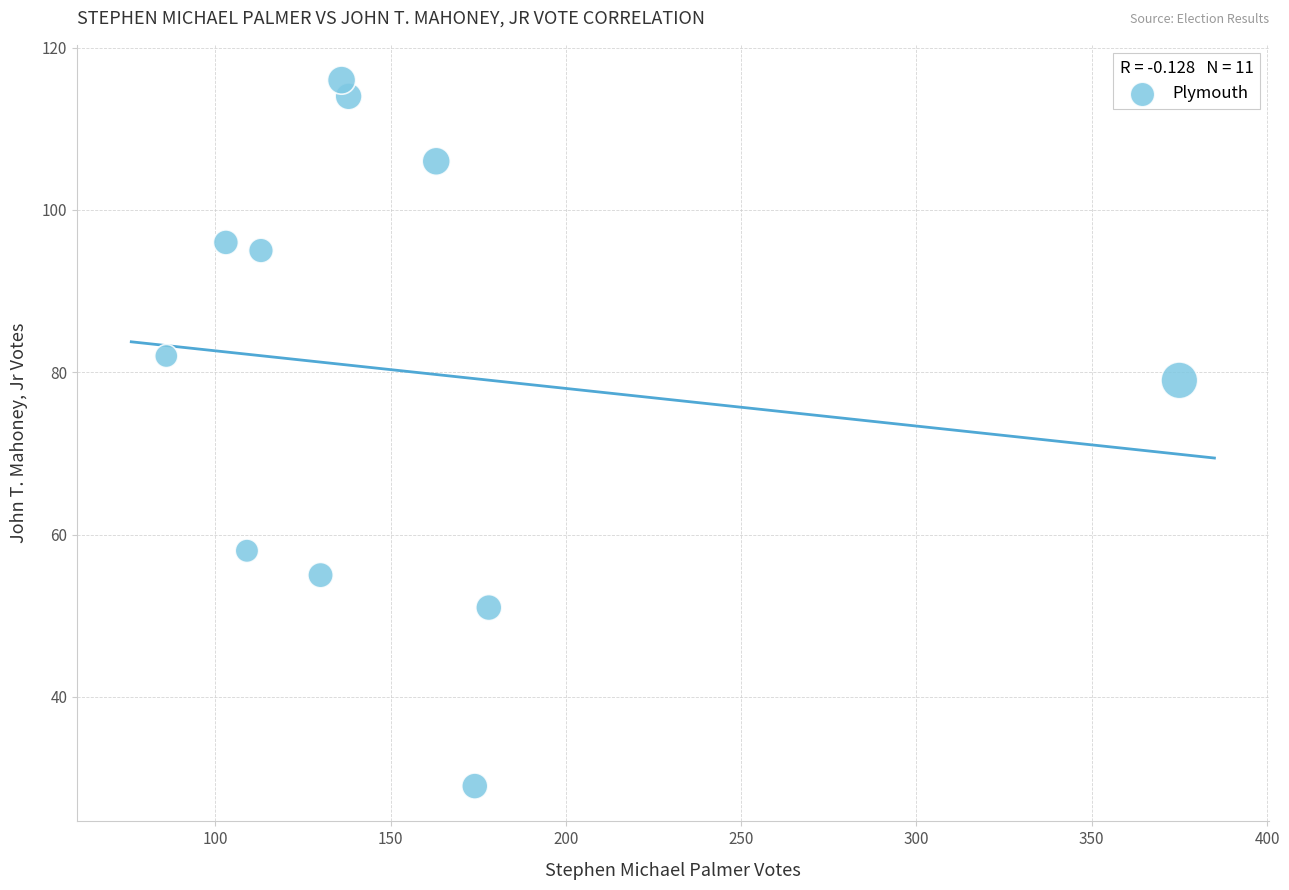

What is the range of Y values (max minus min)?

87